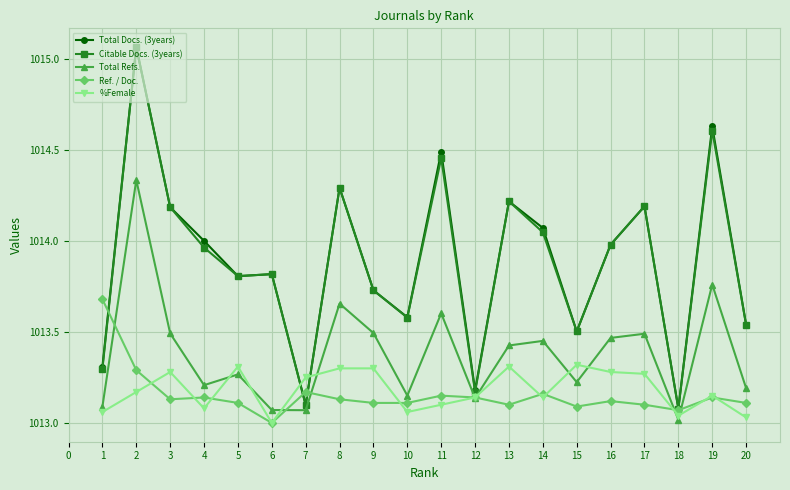

Where do Total Refs. and %Female first cross each other?

4 and 5